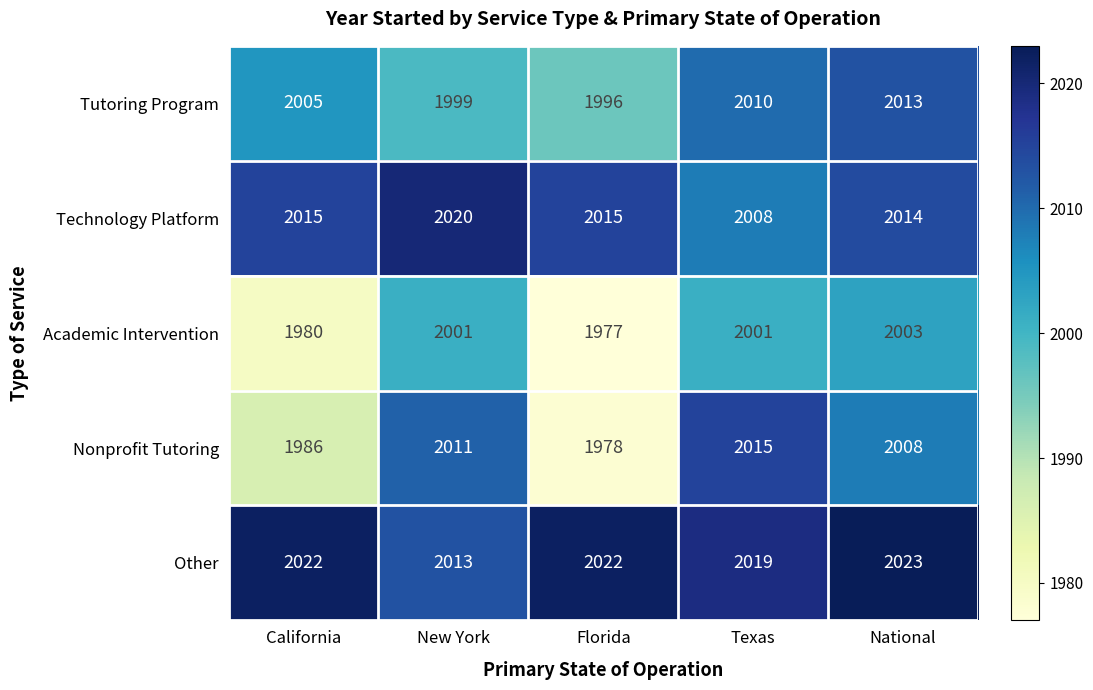

Rank the series by their average value, from lowest to highest.

Academic Intervention, Nonprofit Tutoring, Tutoring Program, Technology Platform, Other